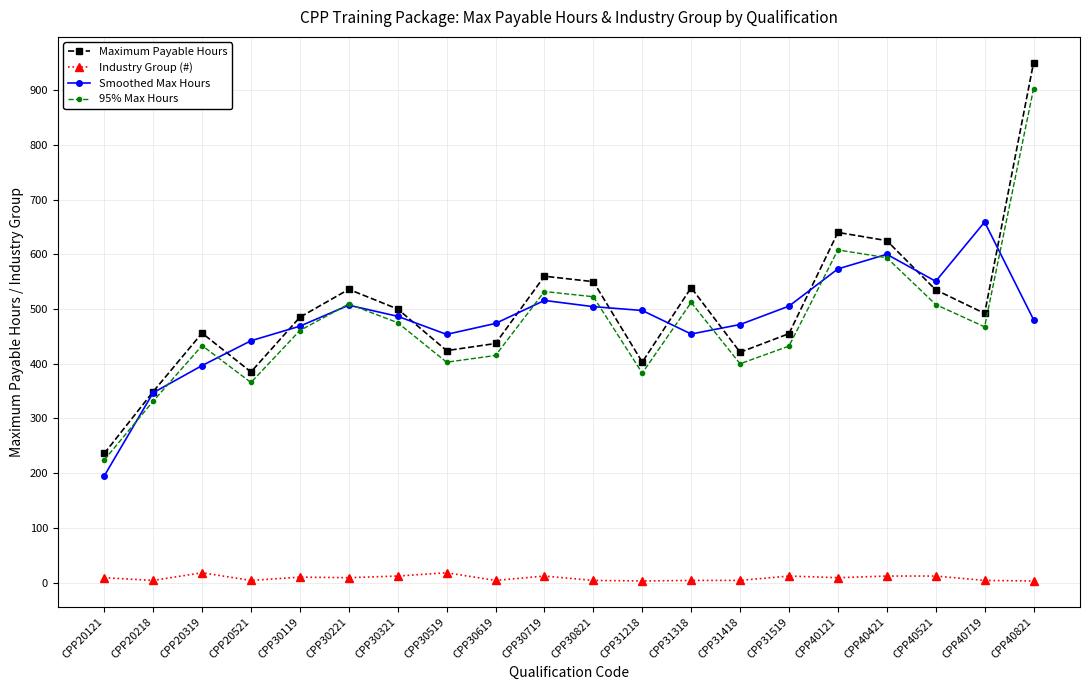

At CPP30821, list the series in order from smallest to largest.

Industry Group (#), Smoothed Max Hours, 95% Max Hours, Maximum Payable Hours